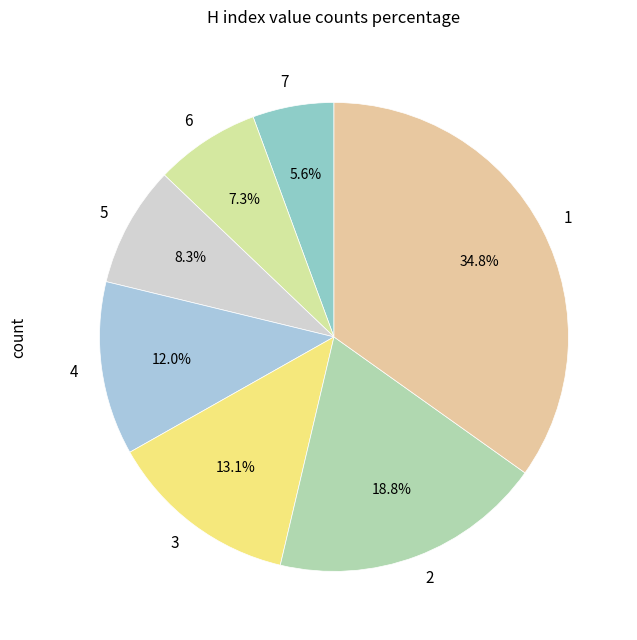

What percentage is the 1 slice, to the nearest percent?

35%